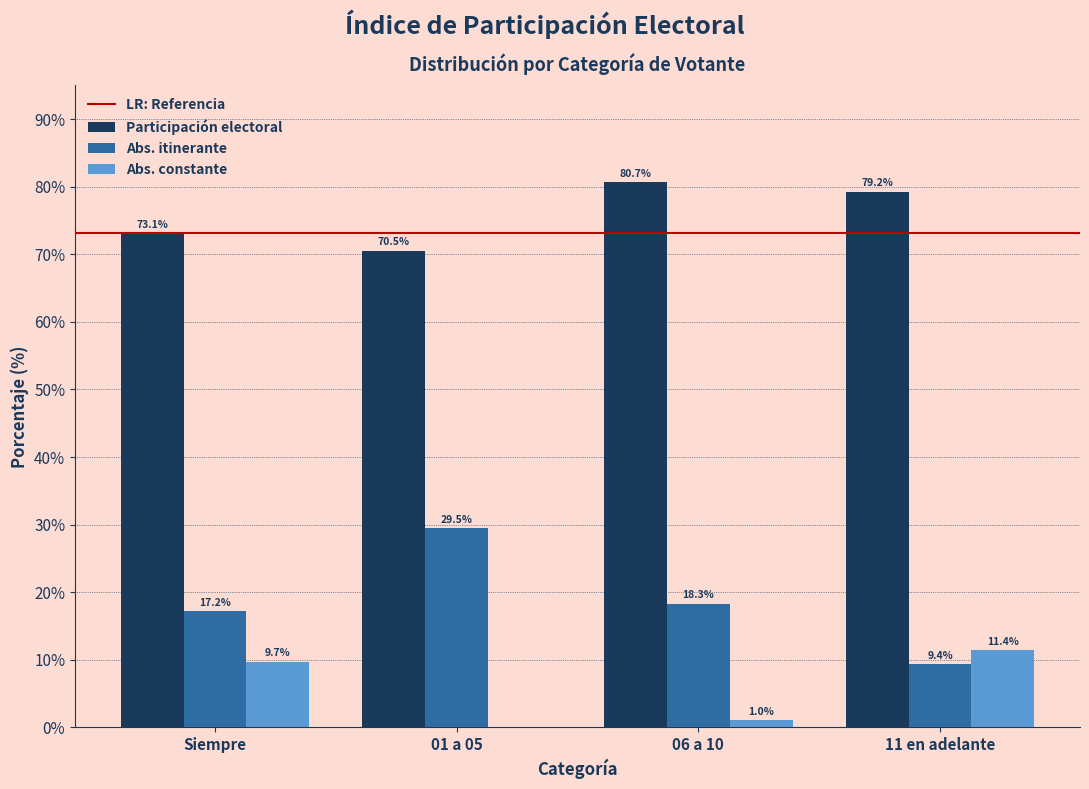

Reading right to left, transcribe all the data shown in this chart.

Participación electoral: 11 en adelante=79.2	06 a 10=80.7	01 a 05=70.5	Siempre=73.1
Abs. itinerante: 11 en adelante=9.4	06 a 10=18.3	01 a 05=29.5	Siempre=17.2
Abs. constante: 11 en adelante=11.4	06 a 10=1.0	01 a 05=0.0	Siempre=9.7